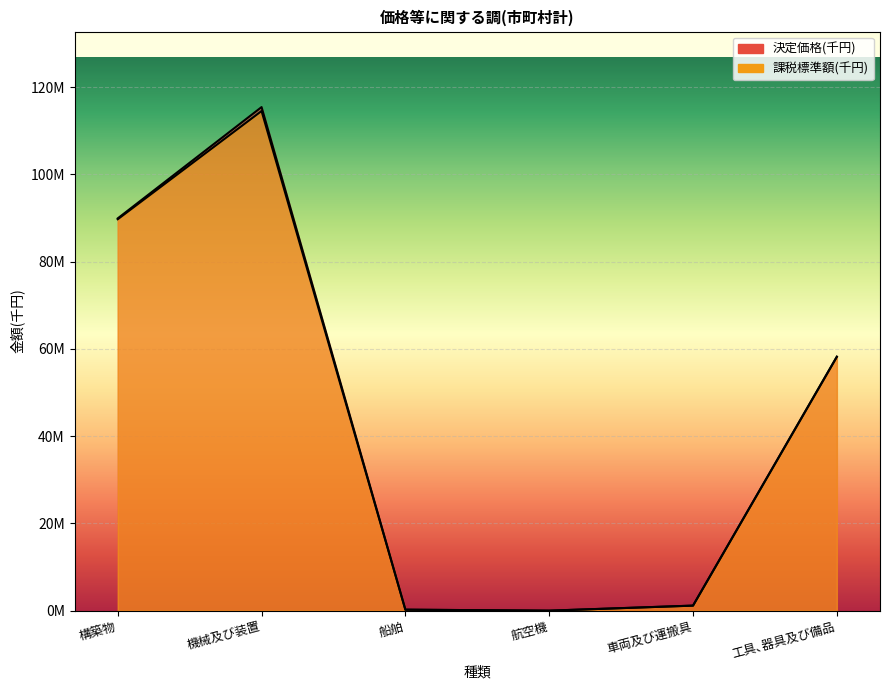

Reading left to right, extract all data points from this chart.

決定価格(千円): 89933833	115447159	226994	0	1157565	58221858
課税標準額(千円): 89734748	114546136	226403	0	1157565	58213139